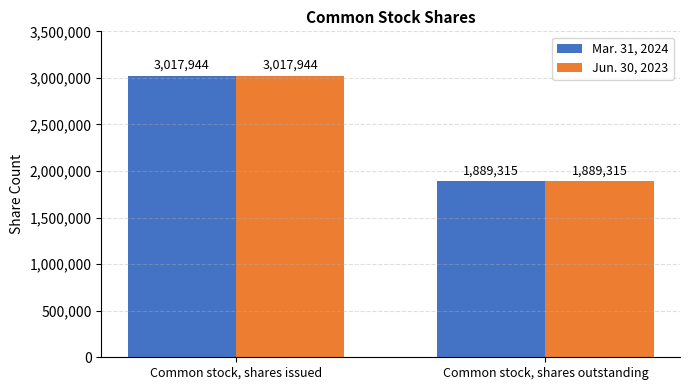

True or false: Jun. 30, 2023 has a value of 1751210 at Common stock, shares issued.

False